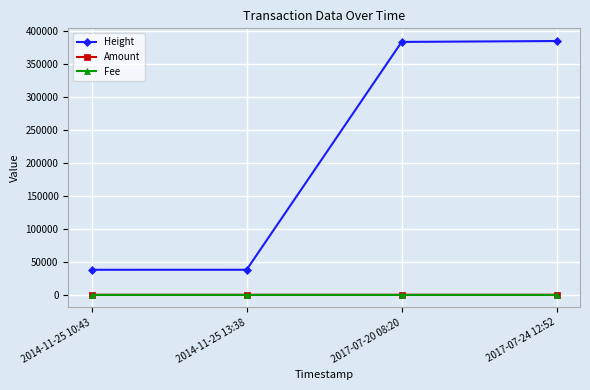

What value does the Fee series have at 2017-07-24 12:52?

1